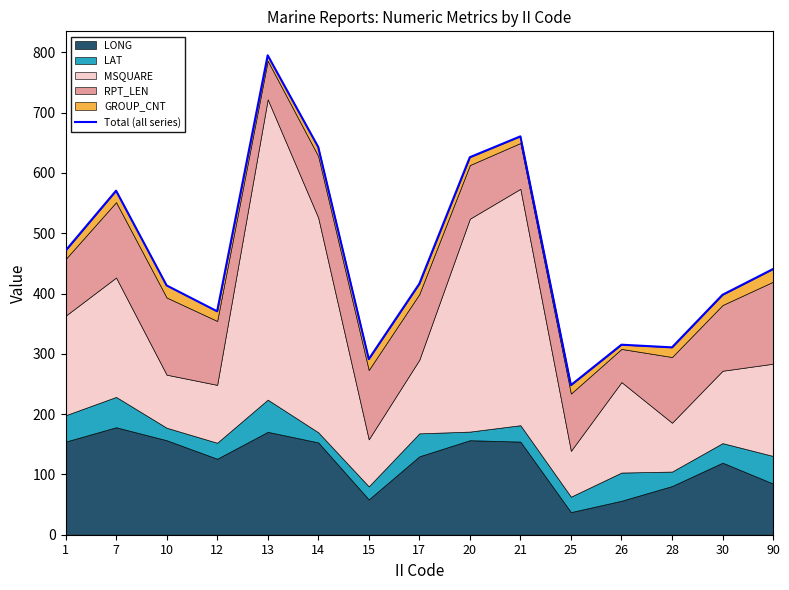

At which label does the data first exceed 416?

1